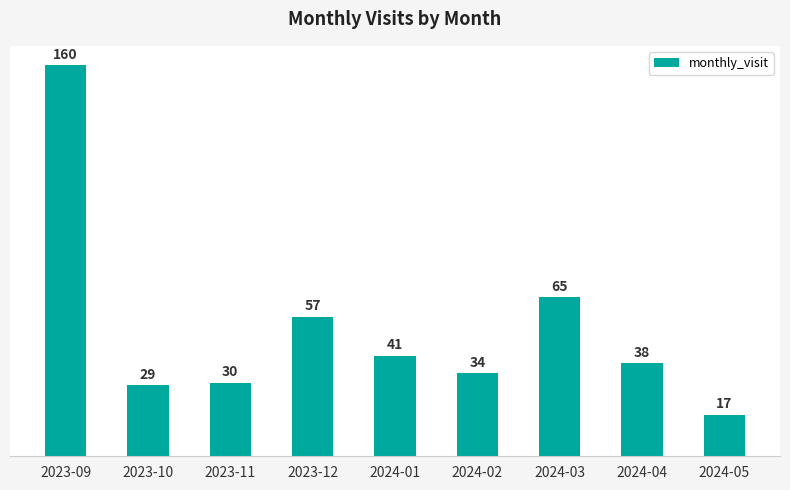

What is the sum of the values at 2024-04 and 2024-02?

72